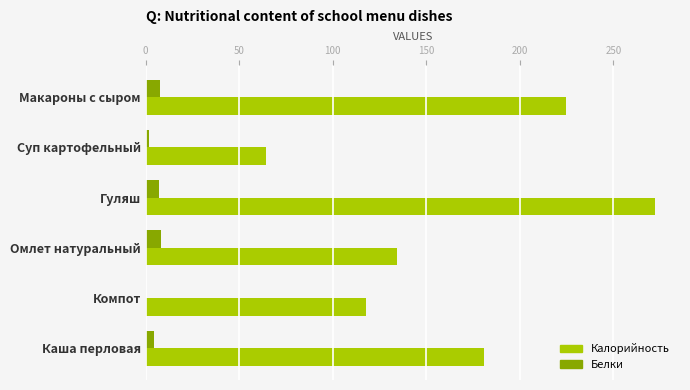

The Калорийность series shows 224.7 at Макароны с сыром. True or false?

True